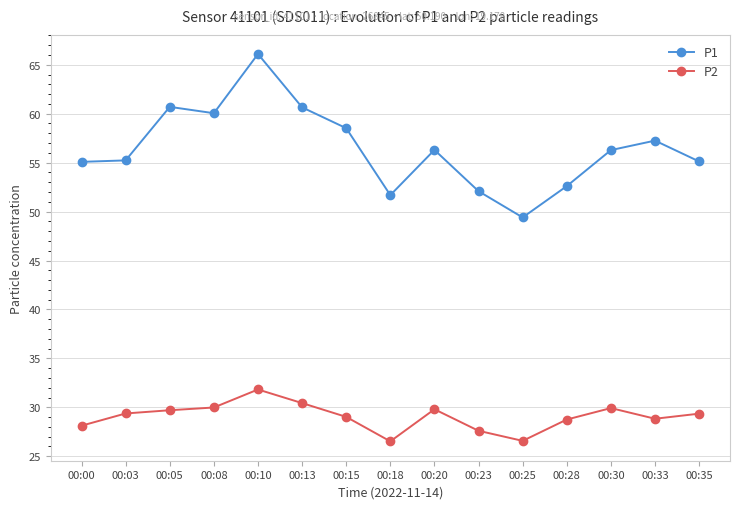

True or false: P1 and P2 intersect in this chart.

False